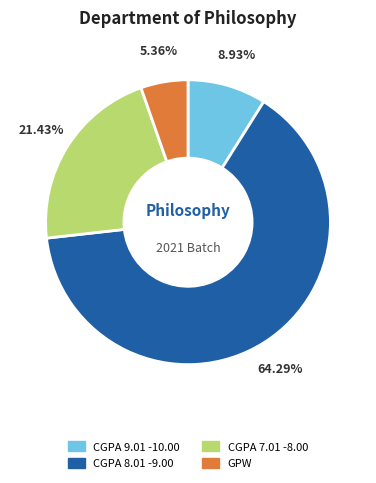

Does any single category account for the majority?

Yes